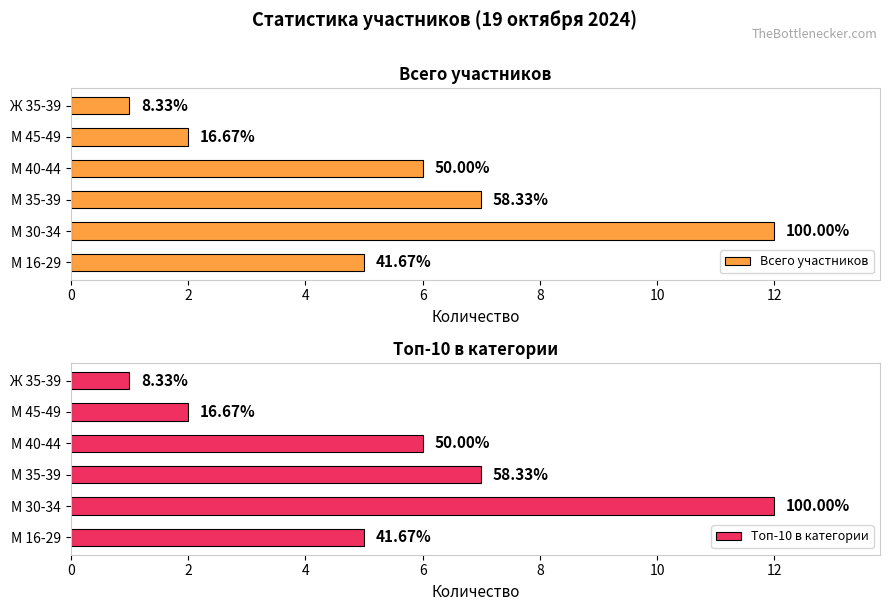

Where does the Всего участников series first go above 6?

М 30-34